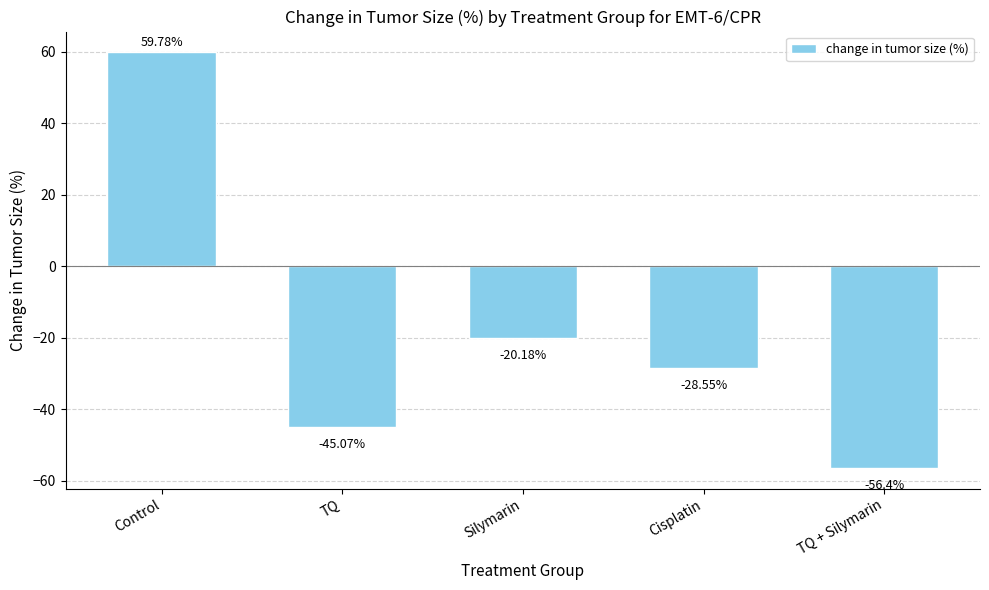

What is the sum of all values?

-90.4